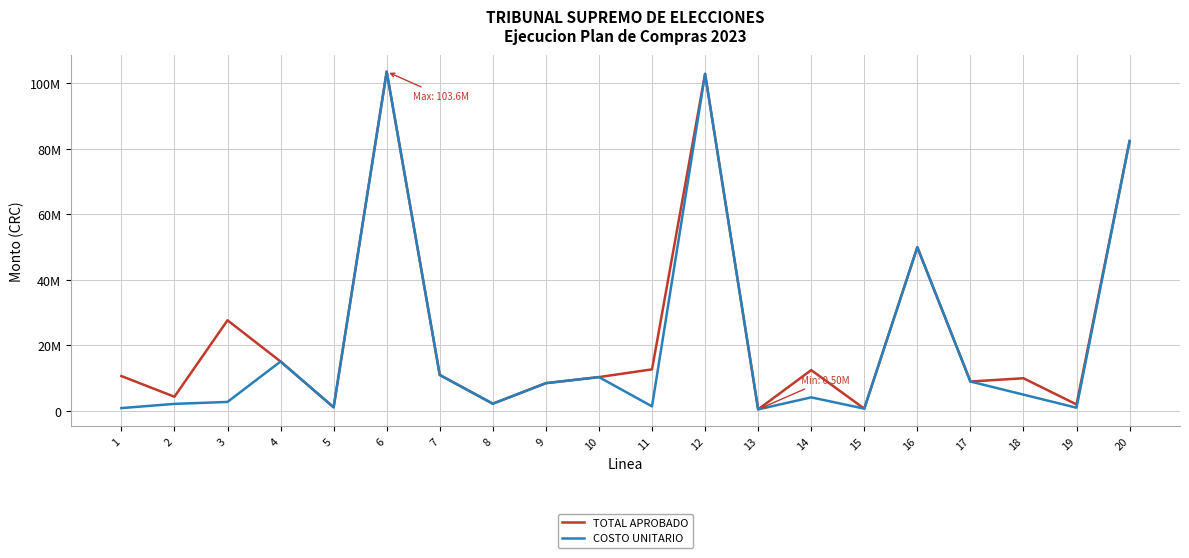

What are all the series names shown in the legend?

TOTAL APROBADO, COSTO UNITARIO